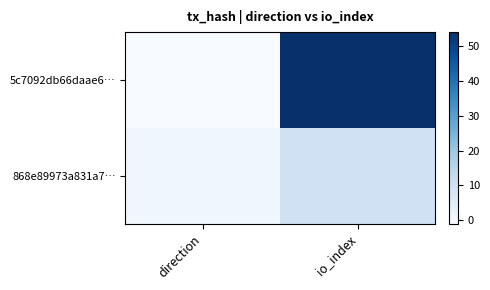

Between direction and io_index, which series saw the biggest shift?

5c7092db66daae6…